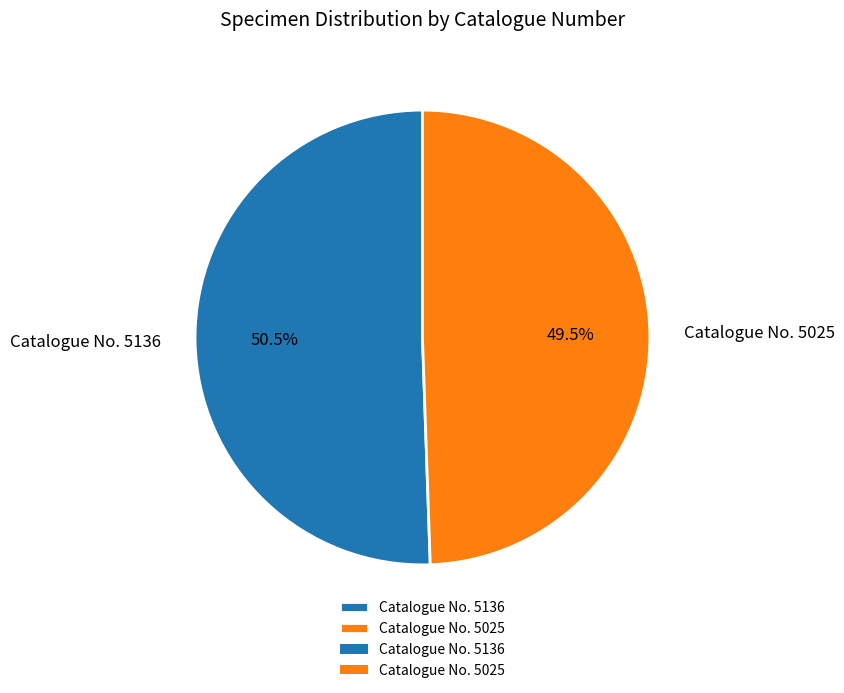

To the nearest percent, what is the difference between the largest and smallest slice percentages?

1%